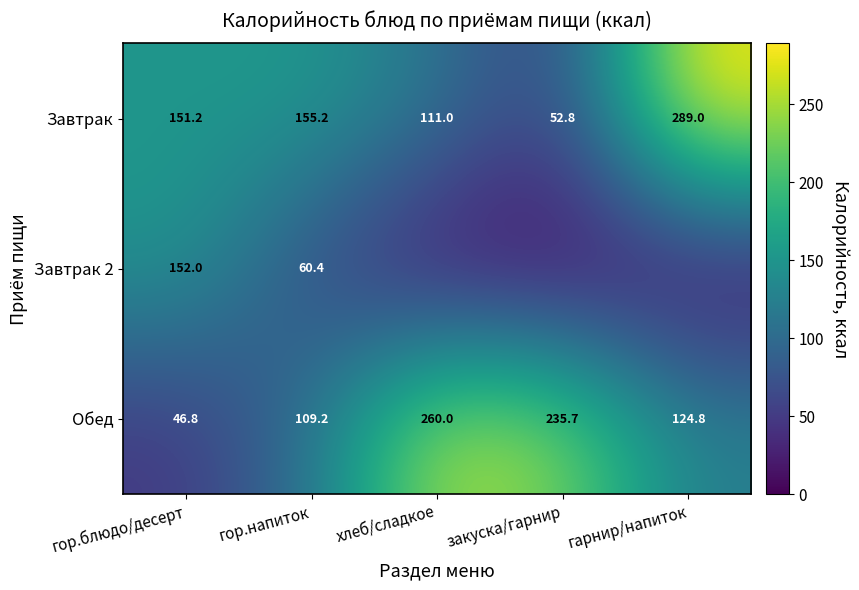

Between закуска/гарнир and гор.блюдо/десерт, which is larger?

гор.блюдо/десерт